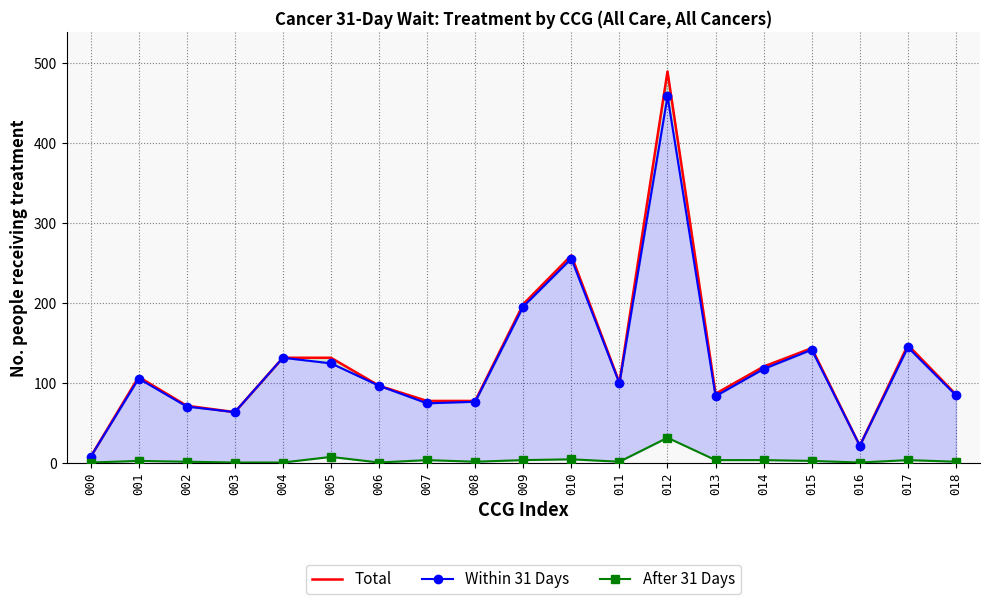

Is the value of Total at 002 greater than the value of Within 31 Days at 015?

No